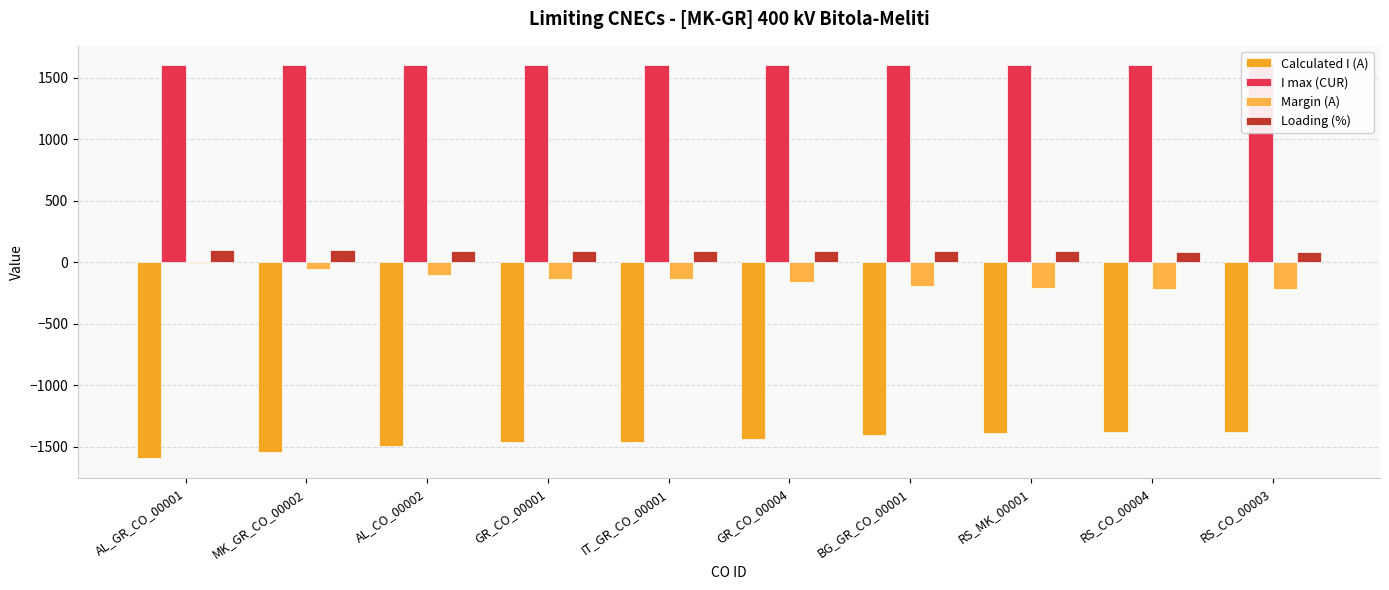

At which category does the chart reach its minimum across all series?

AL_GR_CO_00001